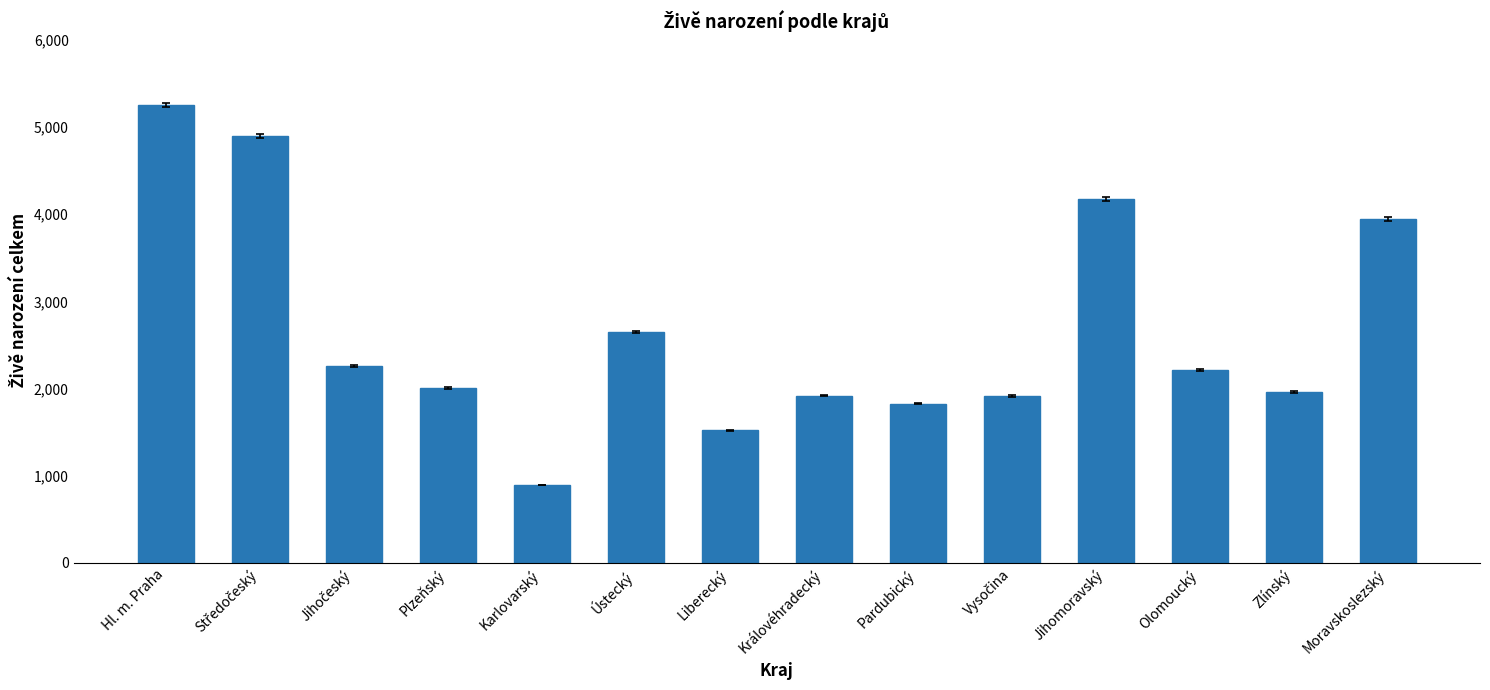

How many bars are there in total?

14